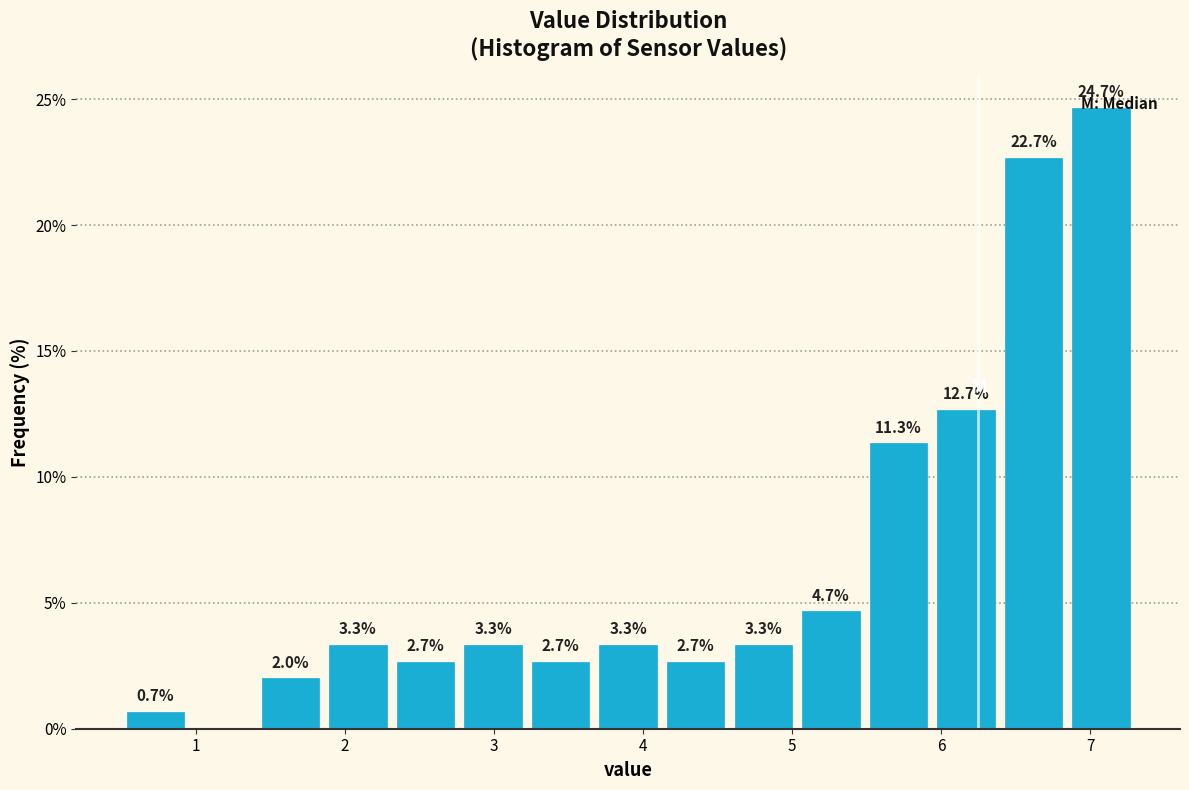

Which range on the x-axis has the tallest bar?

6.8 to 7.3